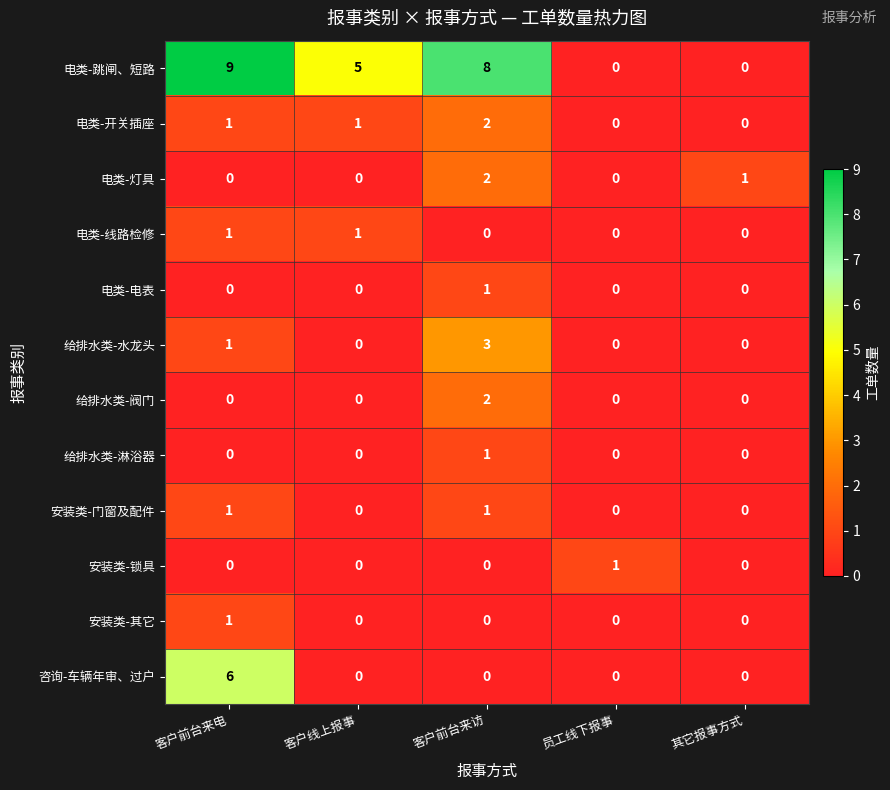

True or false: 安装类-锁具 has a value of 0 at 客户前台来访.

True